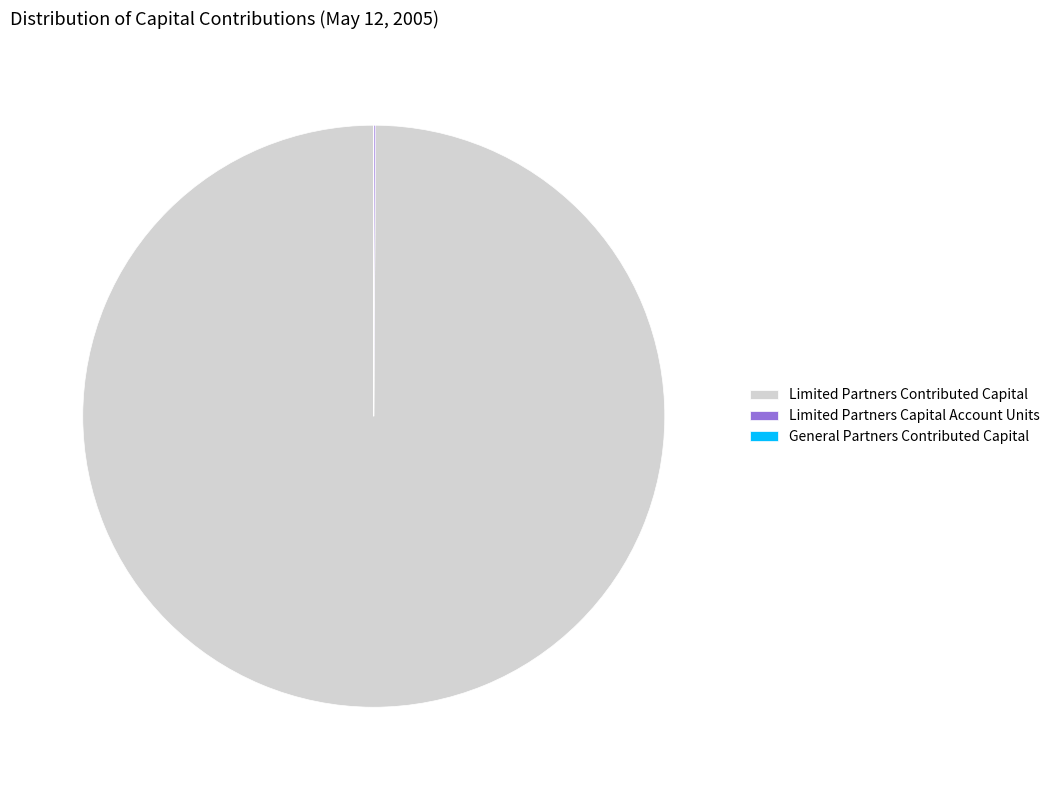

Which category has the biggest portion of the pie?

Limited Partners Contributed Capital